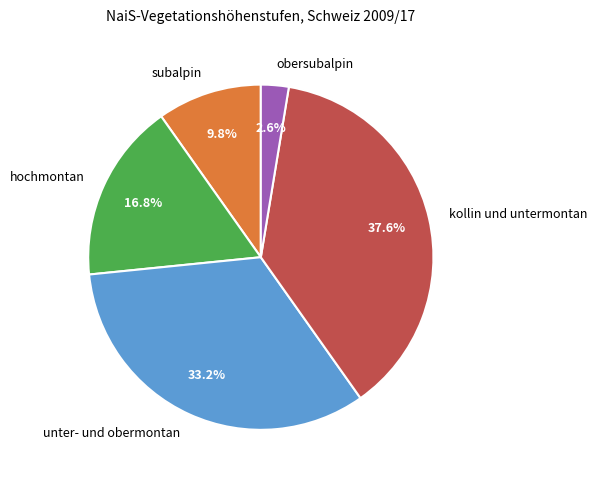

Which slice is the smallest?

obersubalpin